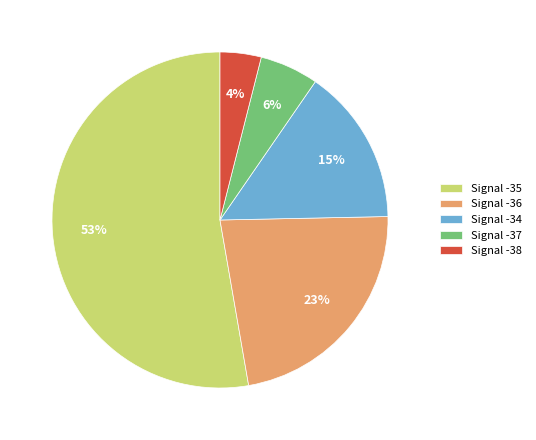

Between Signal -34 and Signal -35, which is larger?

Signal -35